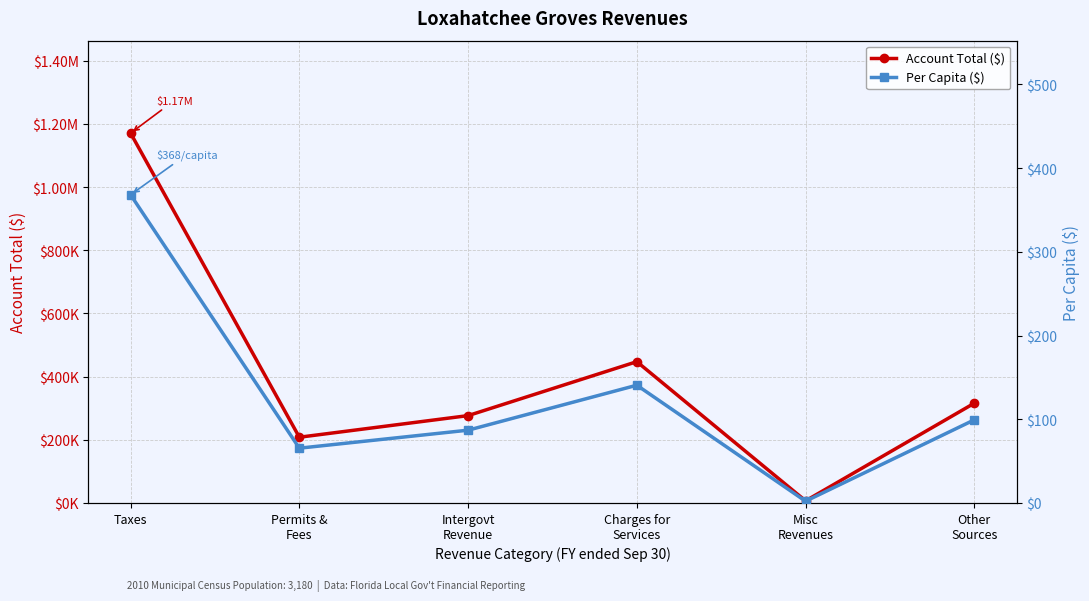

Is the value of Per Capita ($) at Misc
Revenues greater than the value of Account Total ($) at Other
Sources?

No